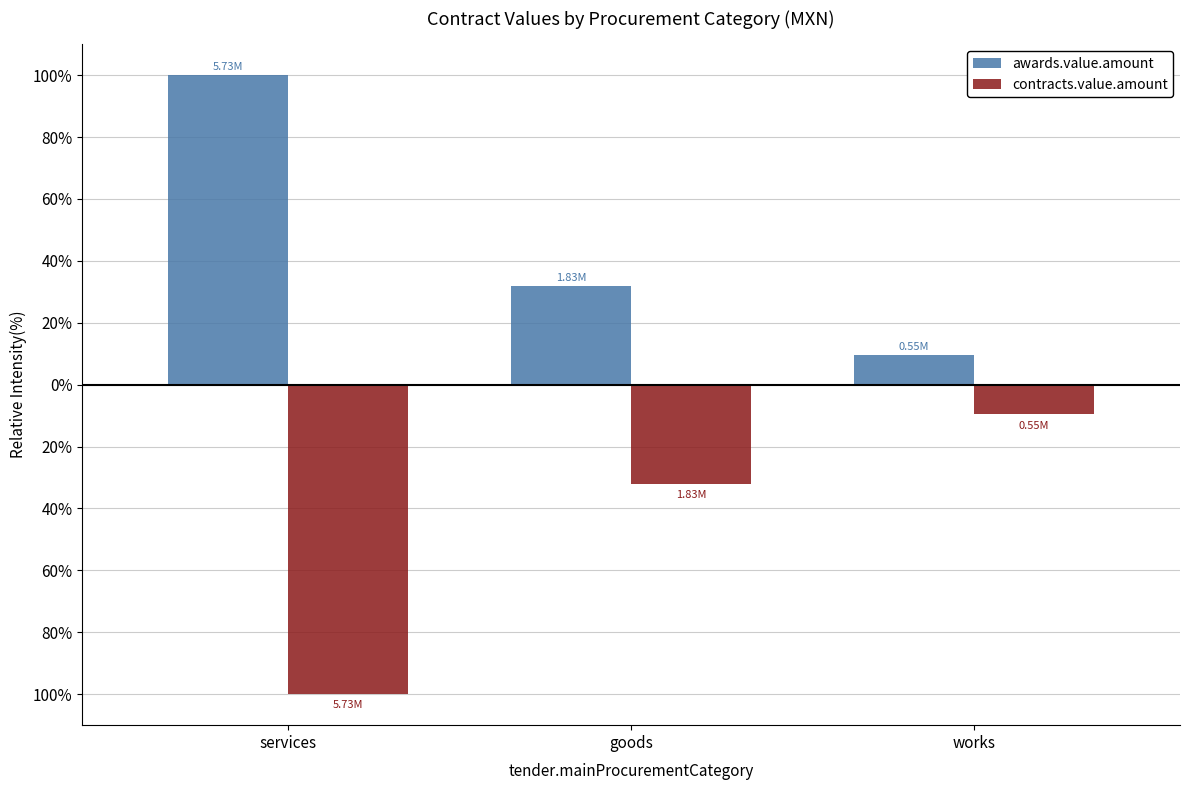

Is it true that contracts.value.amount equals -6.2 at works?

False